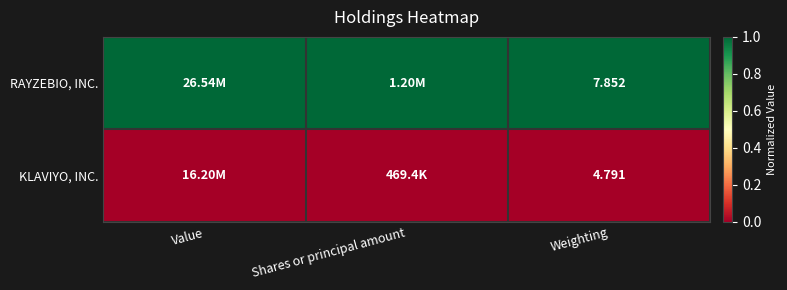

At Weighting, list the series in order from largest to smallest.

RAYZEBIO, INC., KLAVIYO, INC.